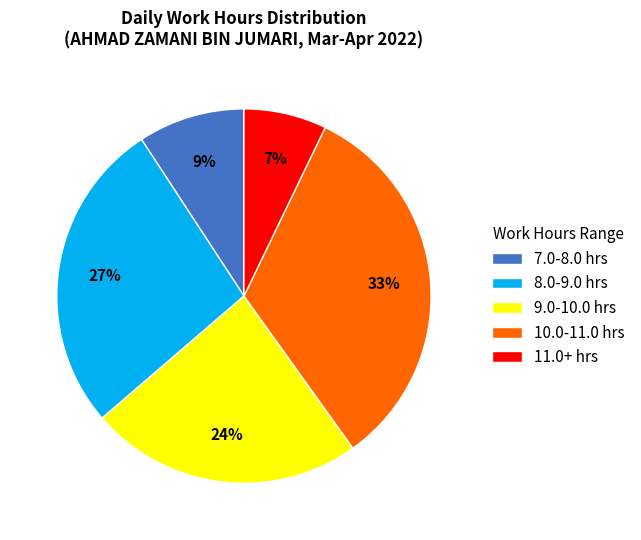

True or false: 10.0-11.0 hrs accounts for 33% of the total.

True